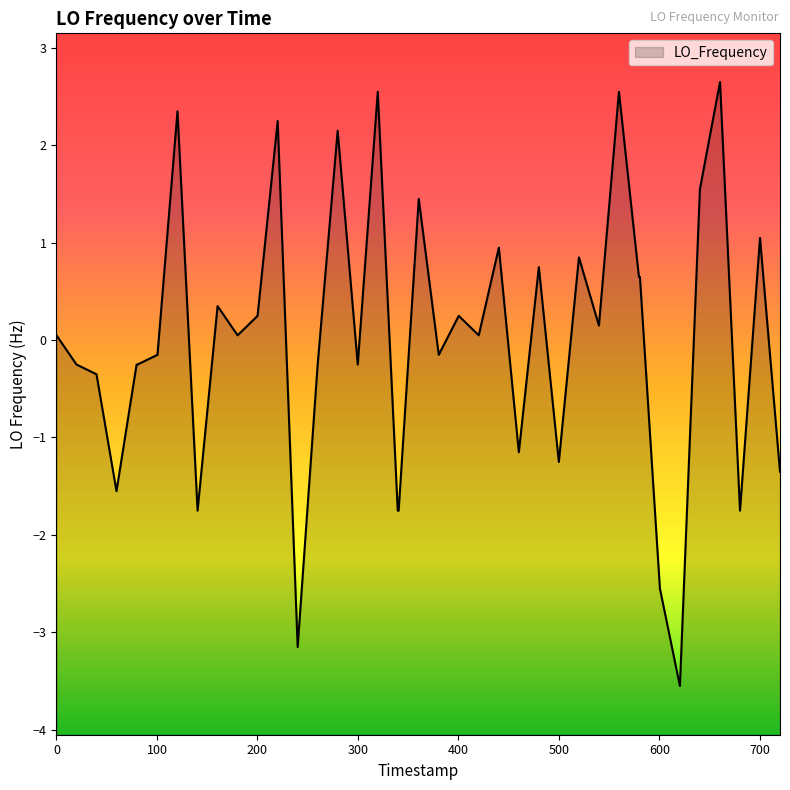

What is the change in value from 1464455155.9 to 1464455255.6?

+2.7